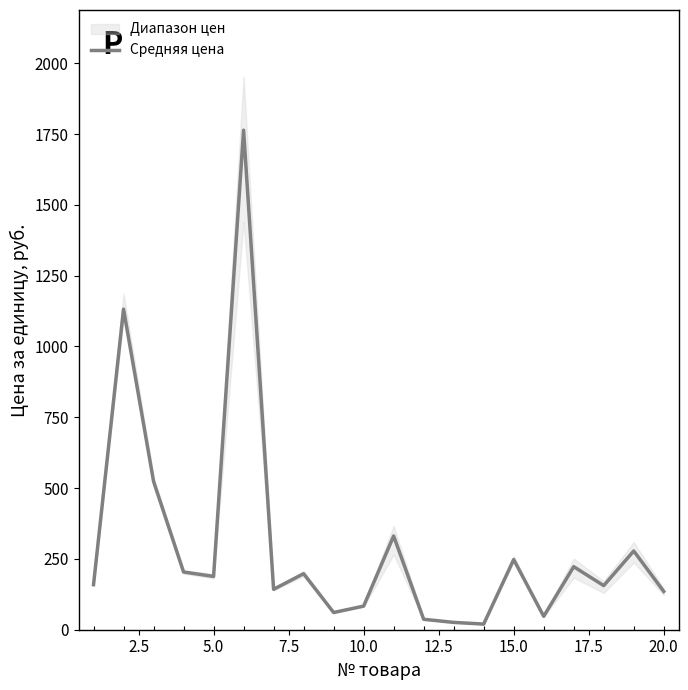

What is the highest value of the Средняя цена series?

1763.5